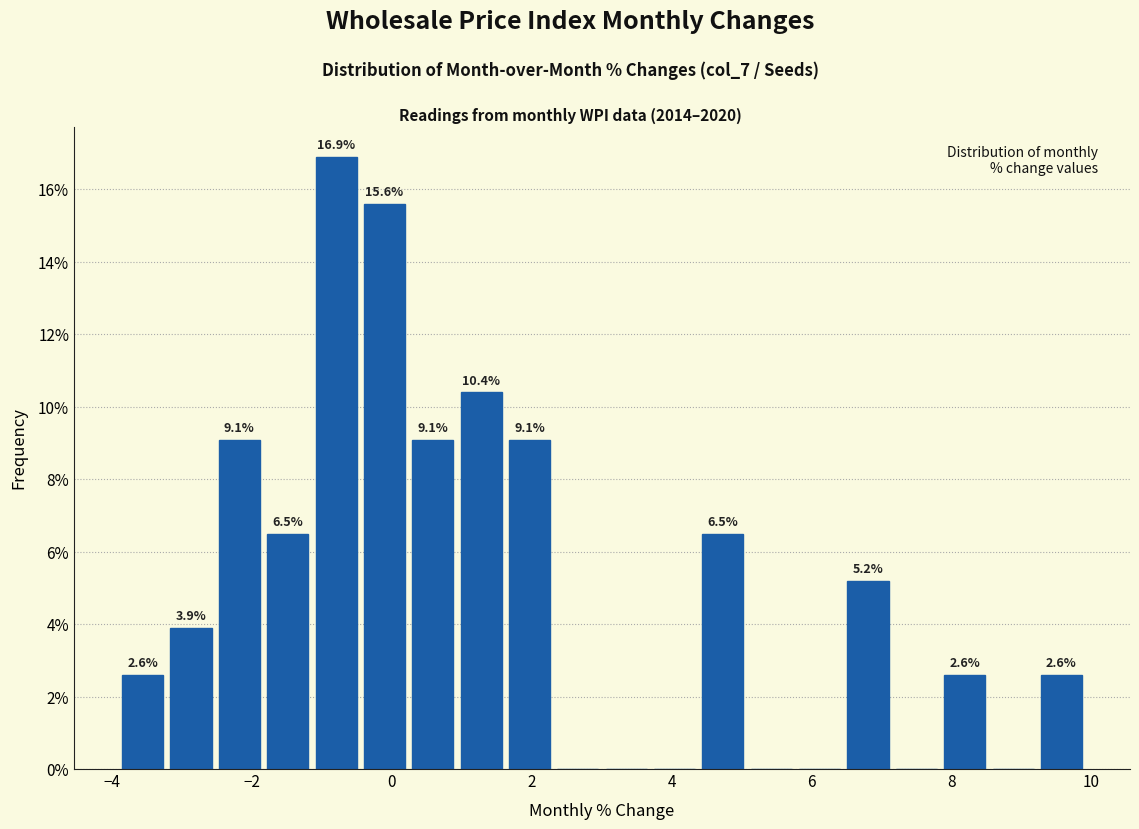

Around what value on the x-axis is the tallest bar? Give the approximate position of its centre, as read against the axis.

-0.8